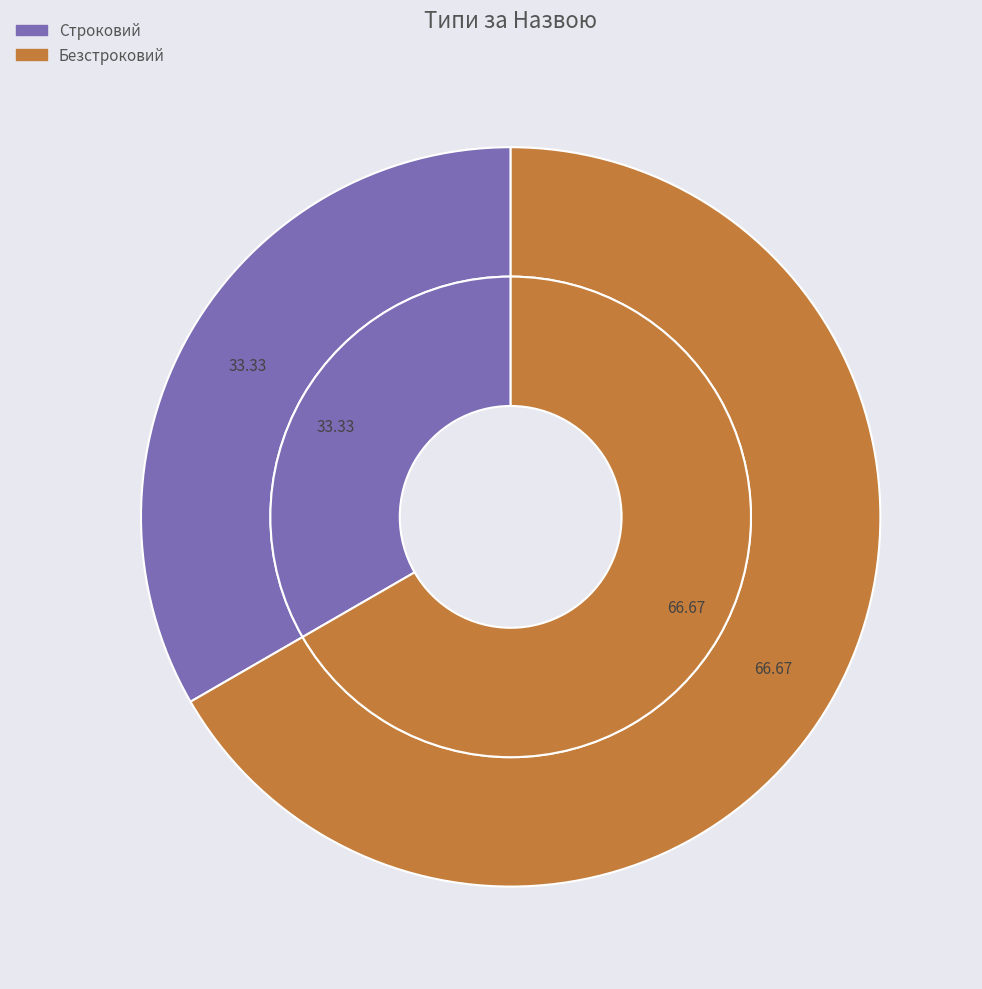

How many slices are in this pie chart?

2